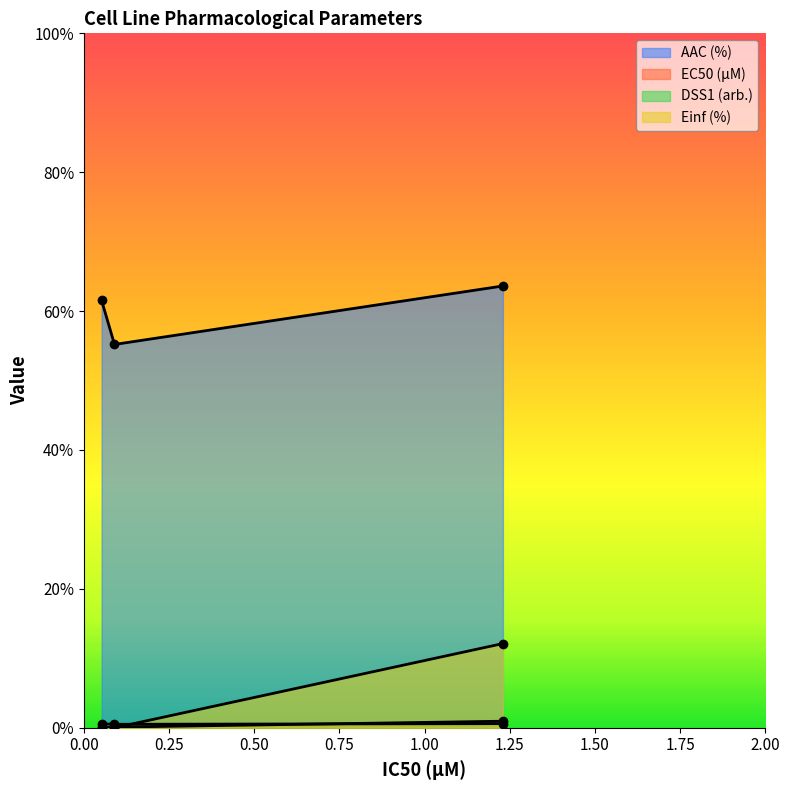

Does the chart display data point markers on the line(s)?

Yes